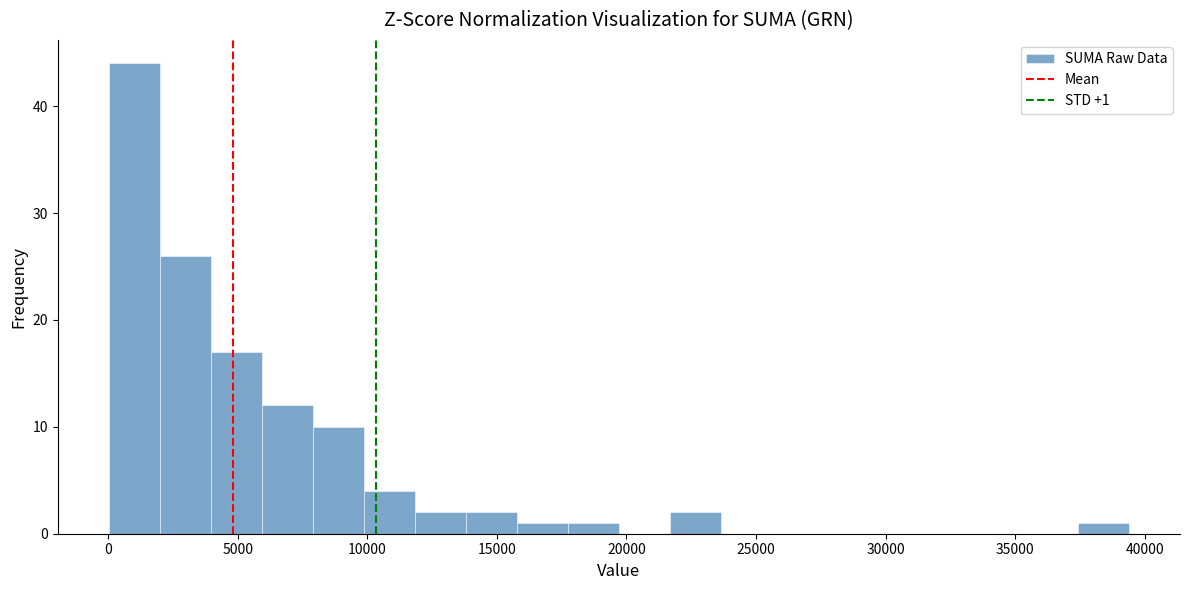

Around what value on the x-axis is the tallest bar? Give the approximate position of its centre, as read against the axis.

1000